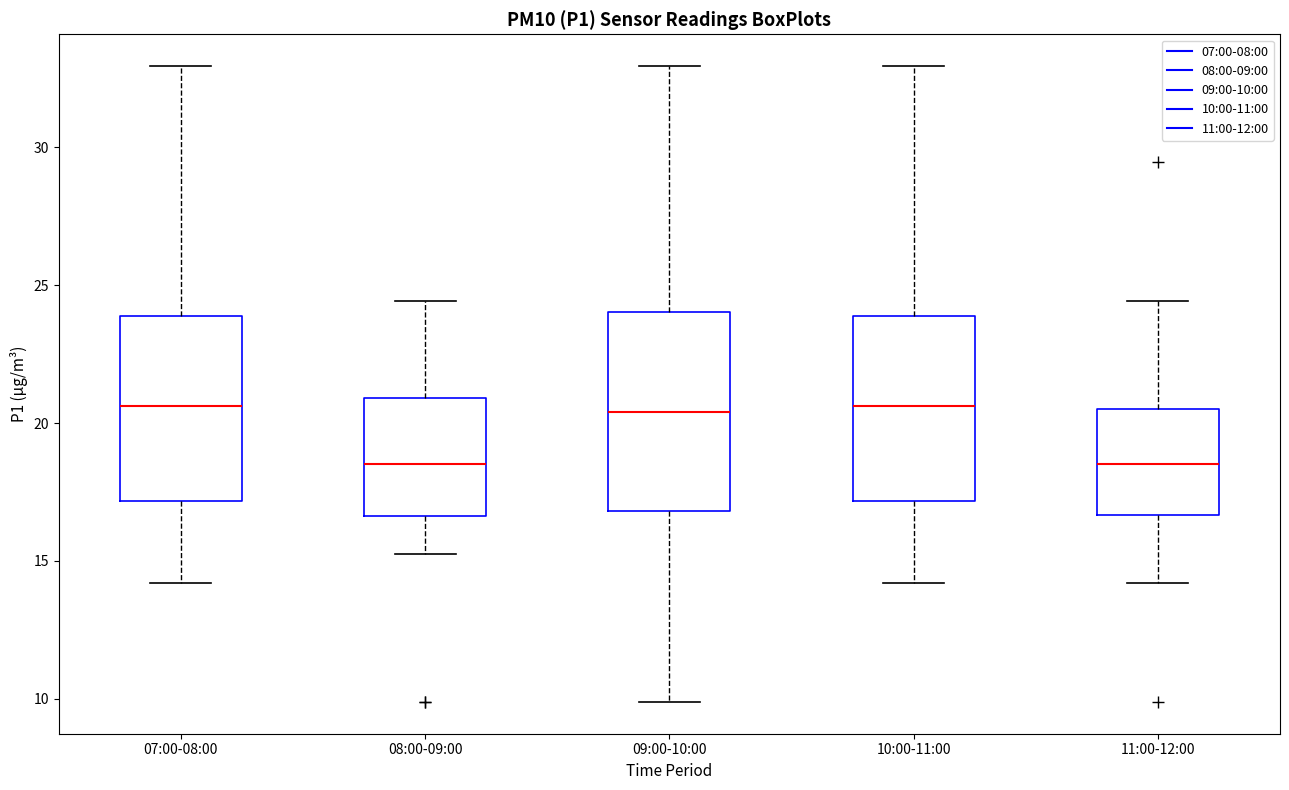

Where does the lower whisker of the box for 09:00-10:00 end on the y-axis? The values are not printed on the chart, so give them approximately, as read against the axis.

10.0